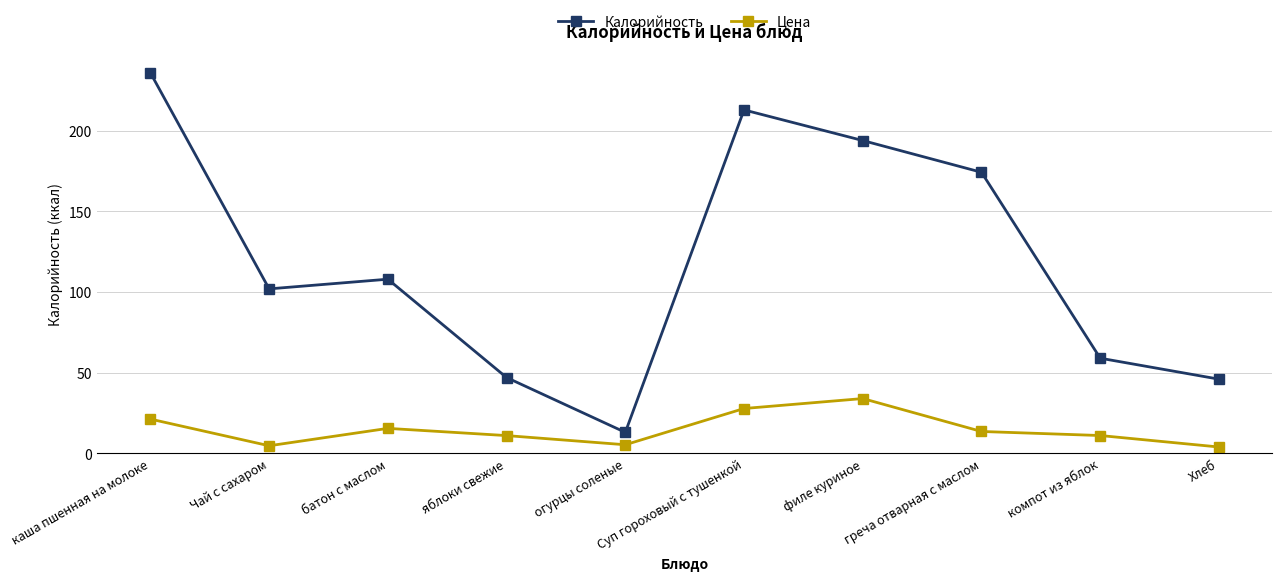

What is the label of the 3rd point from the right?

греча отварная с маслом